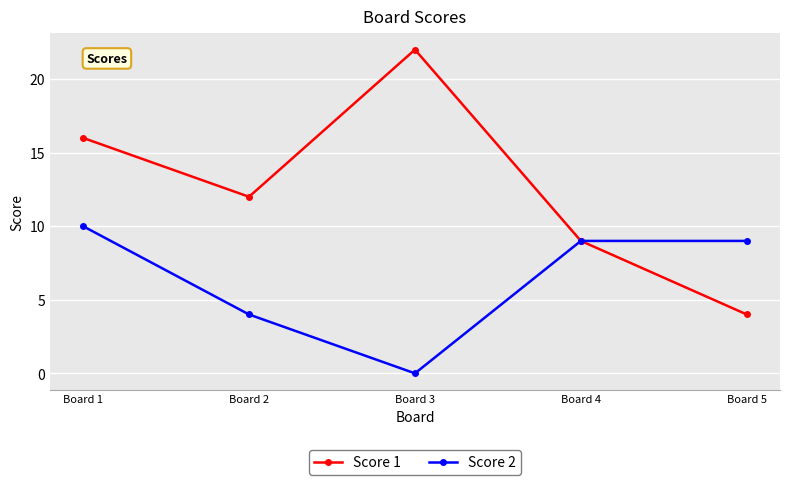

How many values in Score 2 are above zero?

4